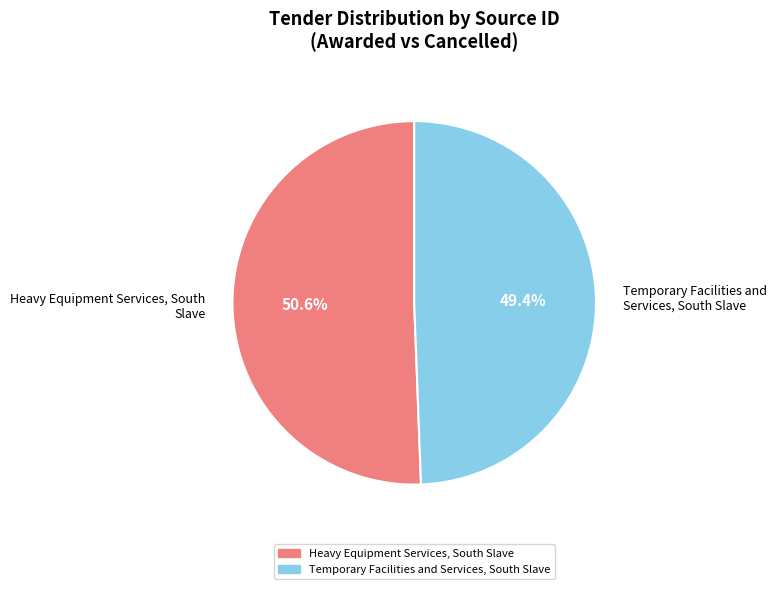

Which slice is the largest?

Heavy Equipment Services, South Slave